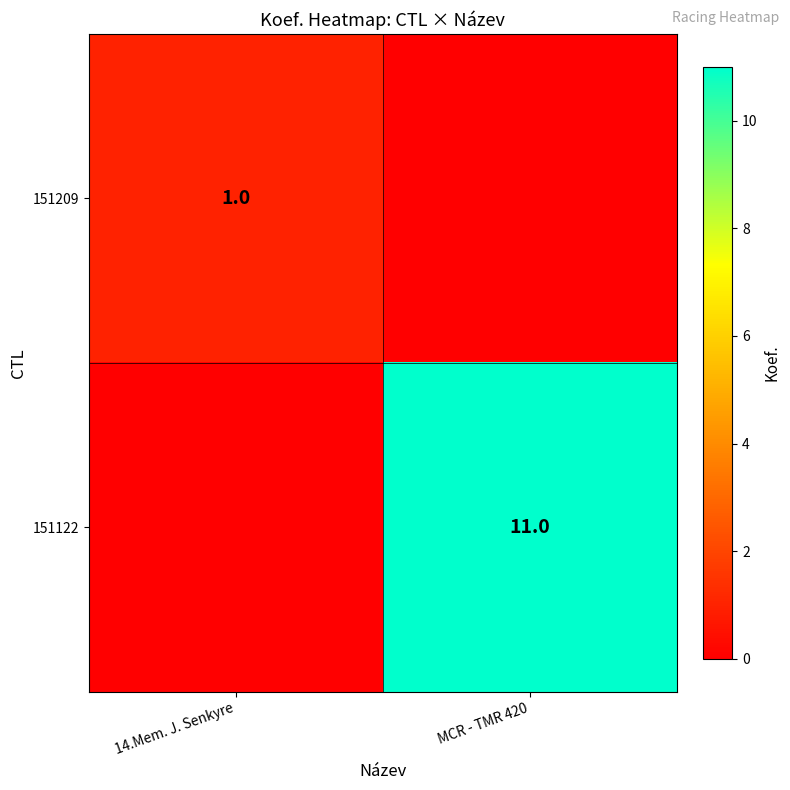

What is the spread (max minus min) of values at MCR - TMR 420?

11